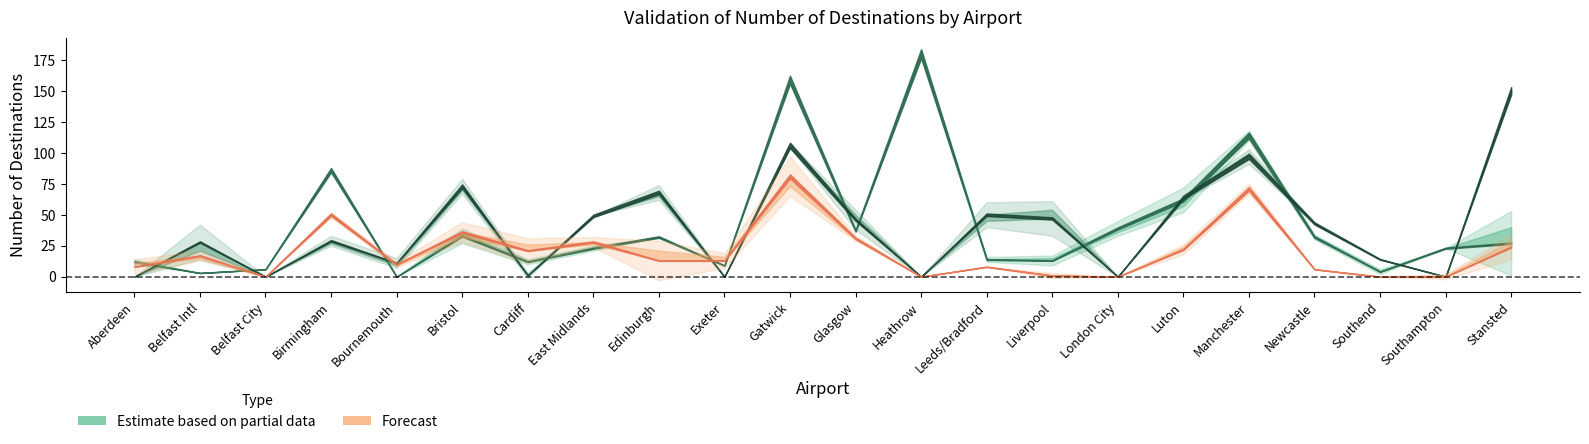

Which category has the highest value in the Scheduled Modelled series?

Heathrow